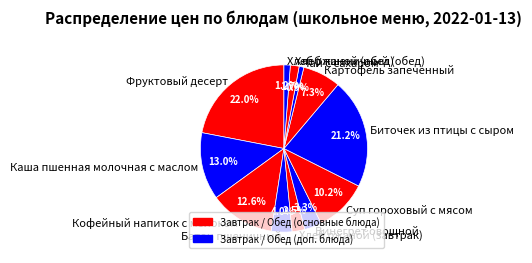

How many segments does this pie chart have?

12